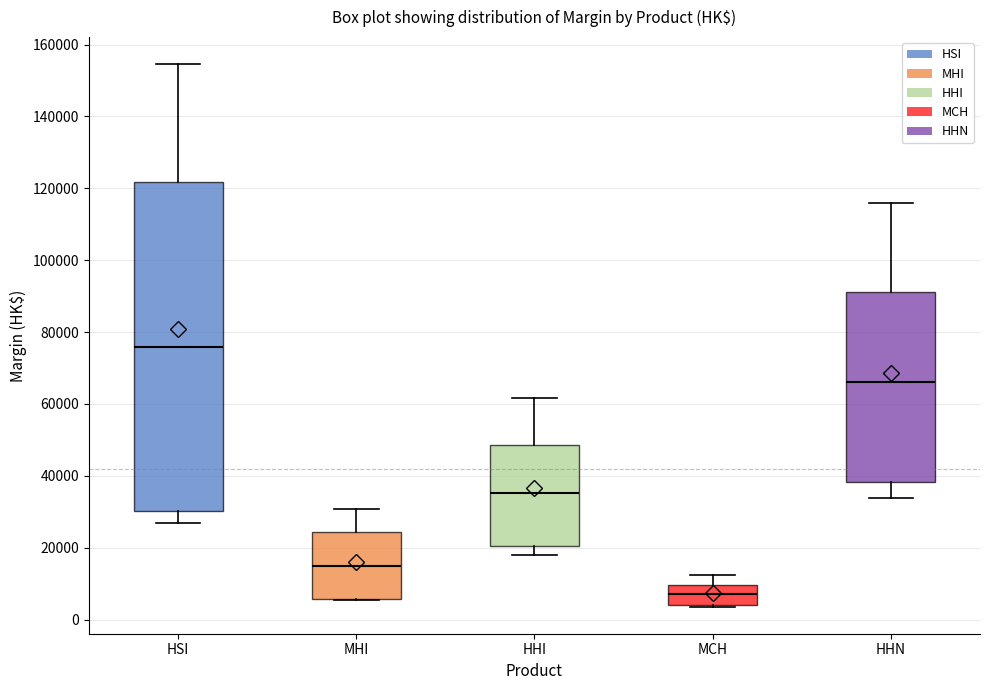

Comparing the boxes themselves (not the whiskers), which one is the tallest?

HSI